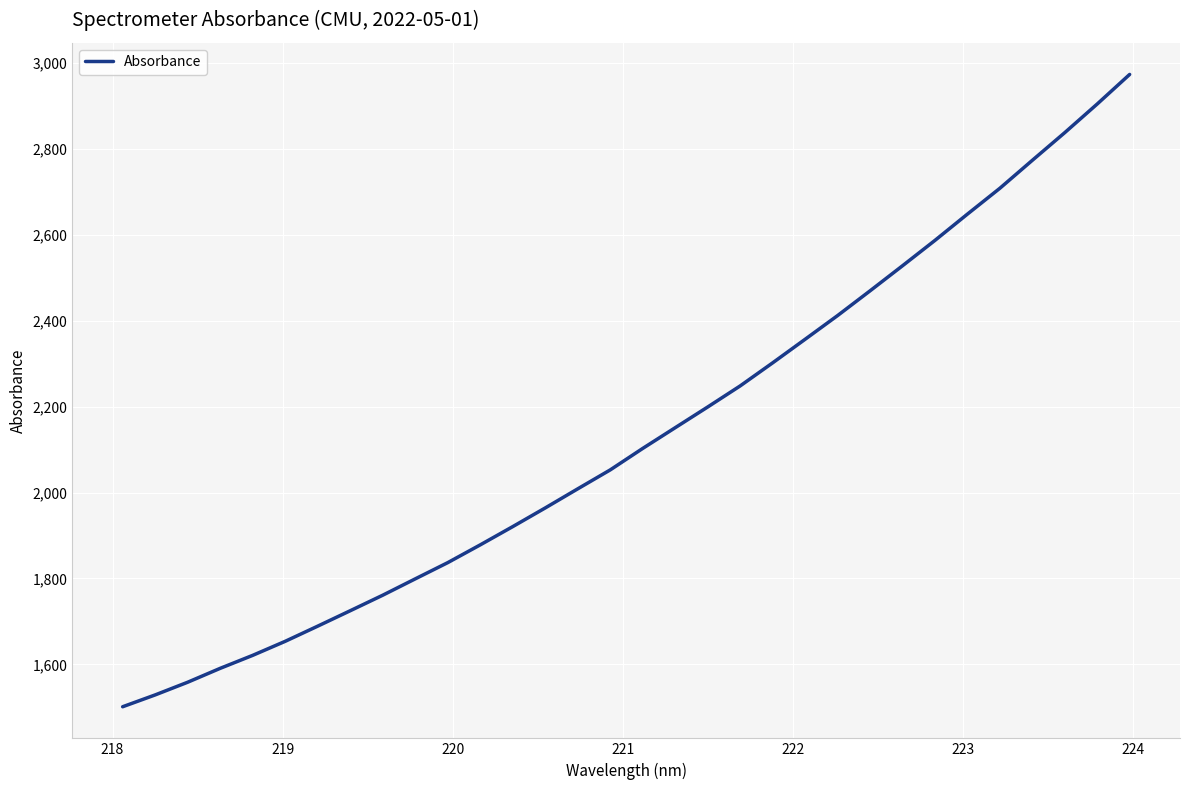

Does the chart have visible grid lines?

Yes